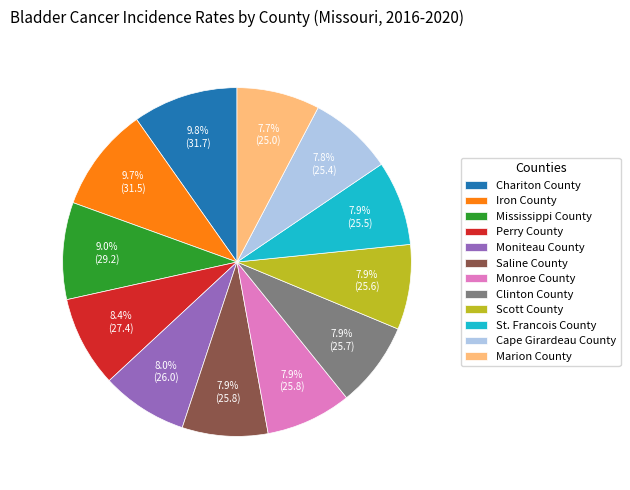

Between Monroe County and Chariton County, which is larger?

Chariton County